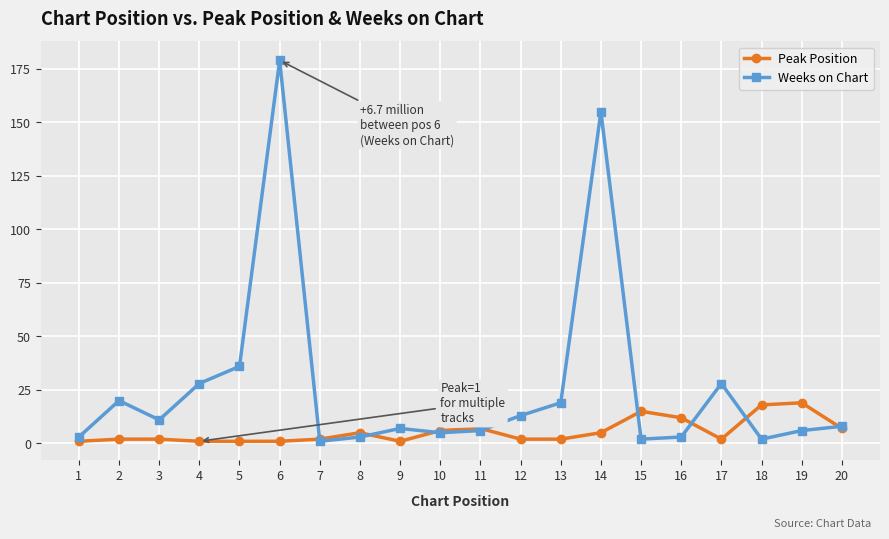

How many series are shown in this chart?

2